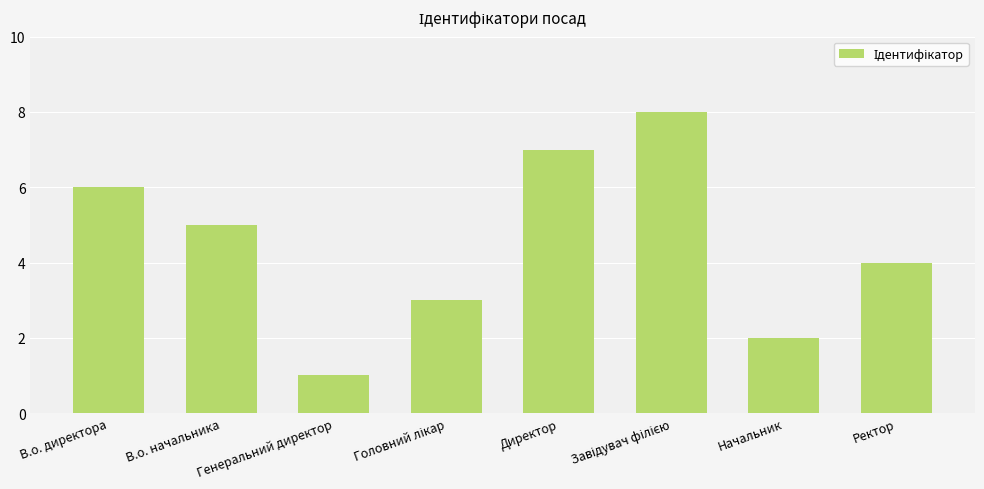

Between Начальник and Генеральний директор, which is larger?

Начальник